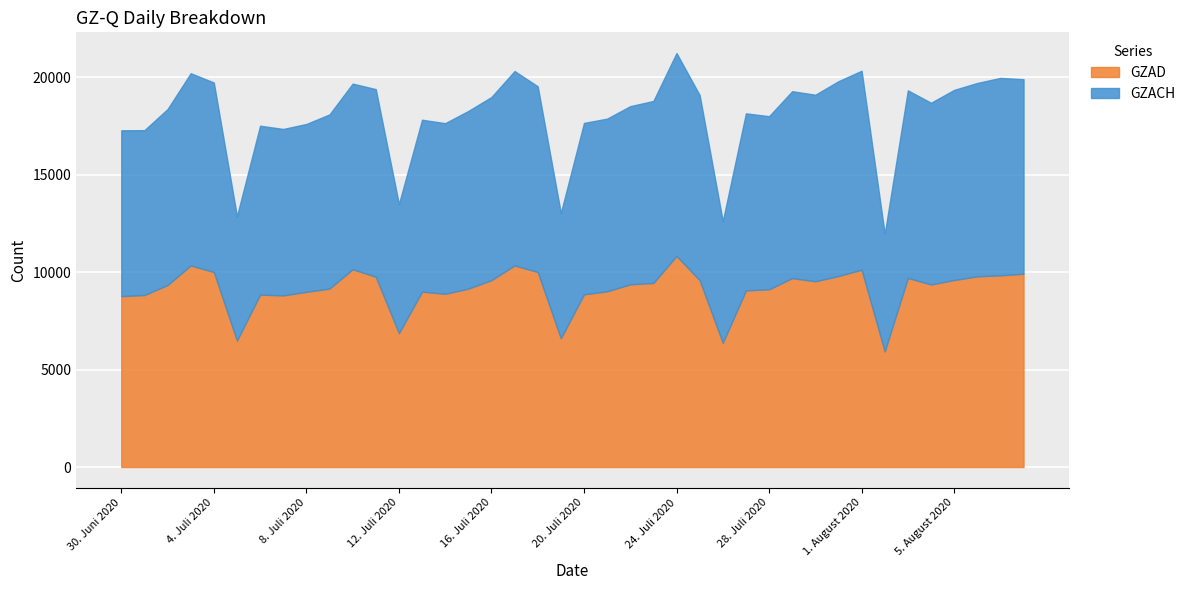

How many times do GZACH and GZAD cross each other?

5